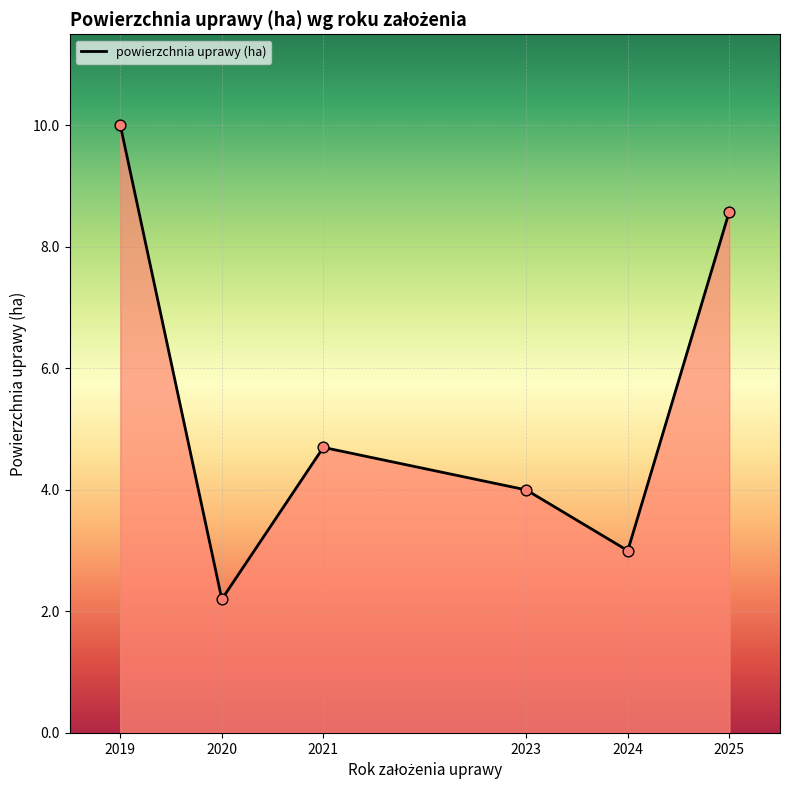

What is the change in value from 2019 to 2024?

-7.0